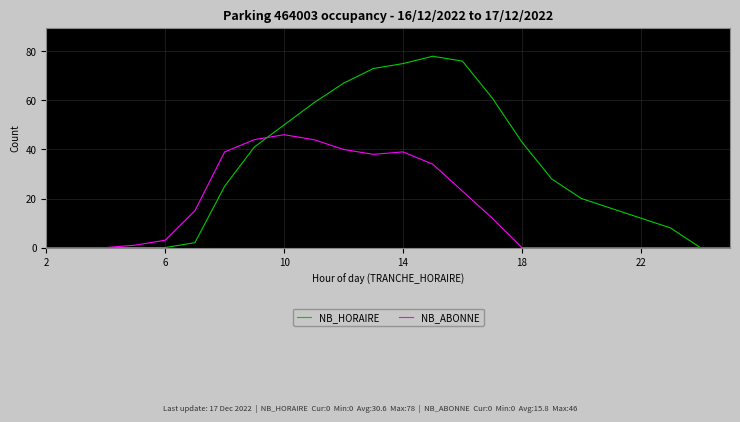

Reading right to left, what are all the values shown in this chart?

NB_HORAIRE: 0	0	8	12	16	20	28	43	61	76	78	75	73	67	59	50	41	25	2	0	0	0	0	0
NB_ABONNE: 0	0	0	0	0	0	0	0	12	23	34	39	38	40	44	46	44	39	15	3	1	0	0	0